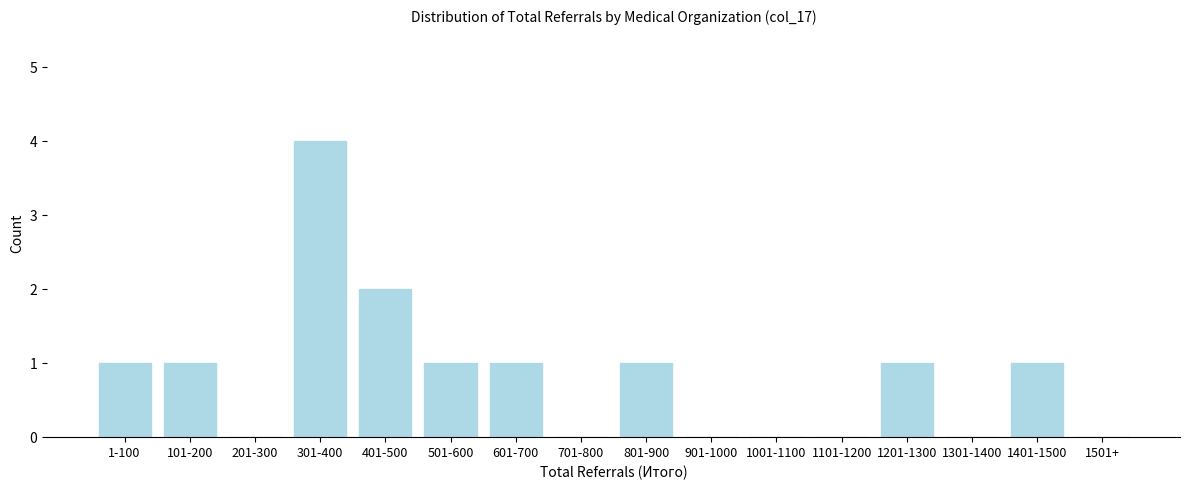

Reading left to right, list all the values displayed in this chart.

1-100=1	101-200=1	201-300=0	301-400=4	401-500=2	501-600=1	601-700=1	701-800=0	801-900=1	901-1000=0	1001-1100=0	1101-1200=0	1201-1300=1	1301-1400=0	1401-1500=1	1501+=0